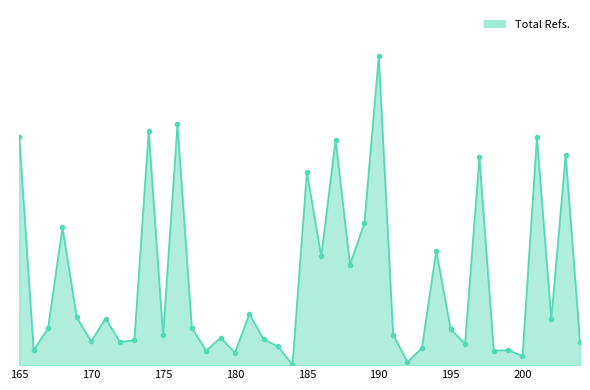

How many lines are shown in the chart?

1